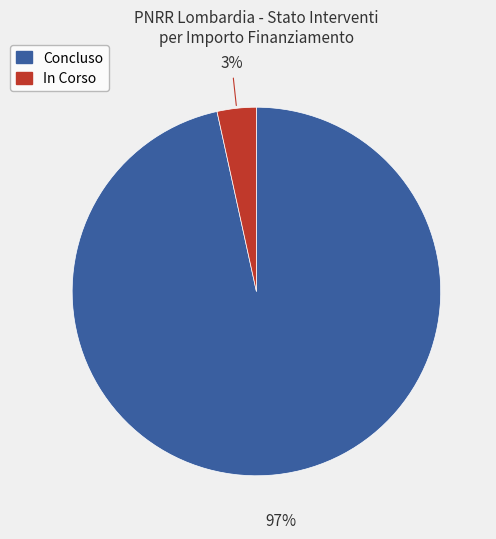

Is there any slice that represents more than half of the pie?

Yes